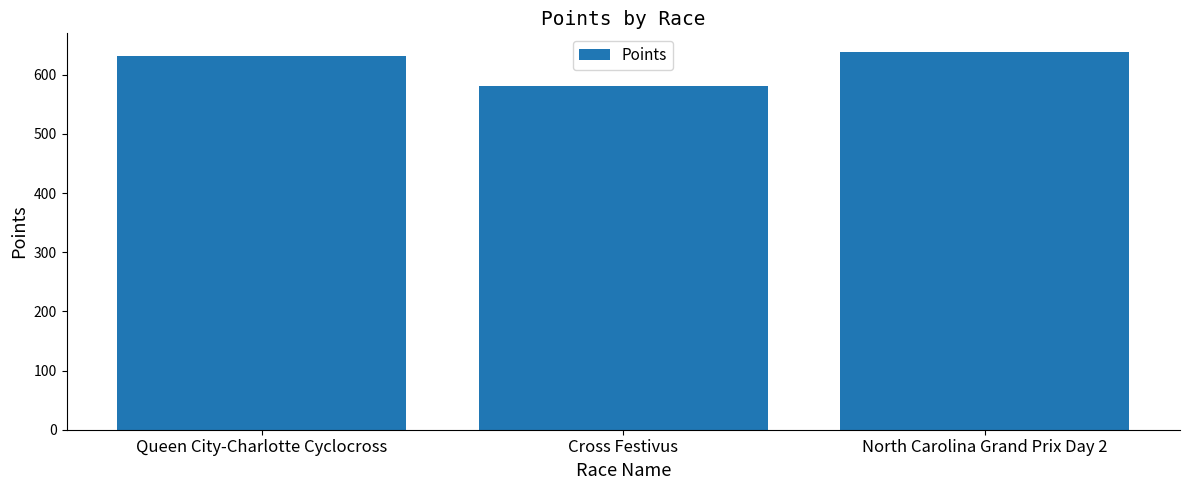

What is the value of the 3rd bar from the left?

638.0